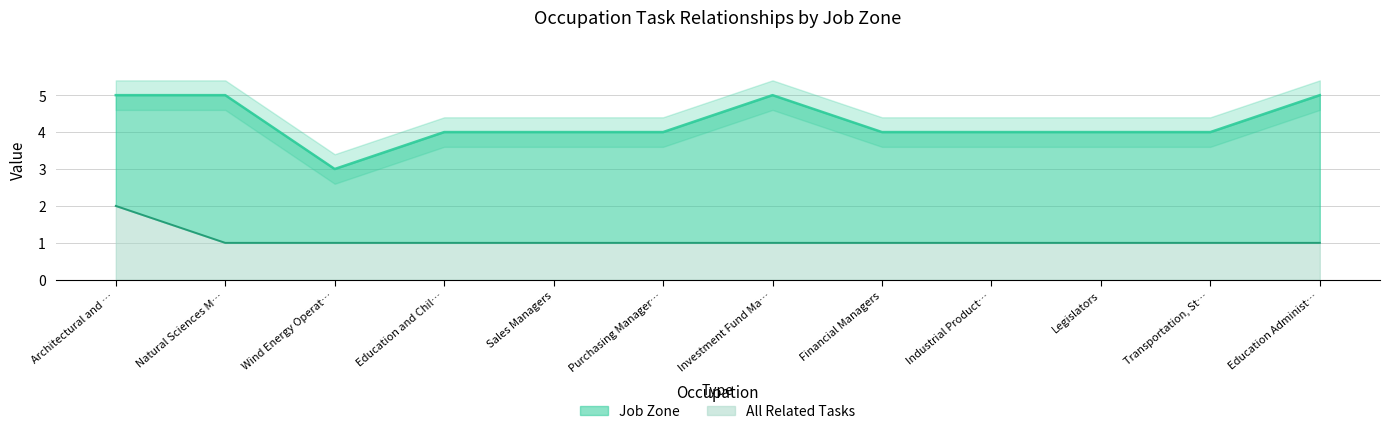

At which label is Job Zone closest to 4?

Education and Chil…